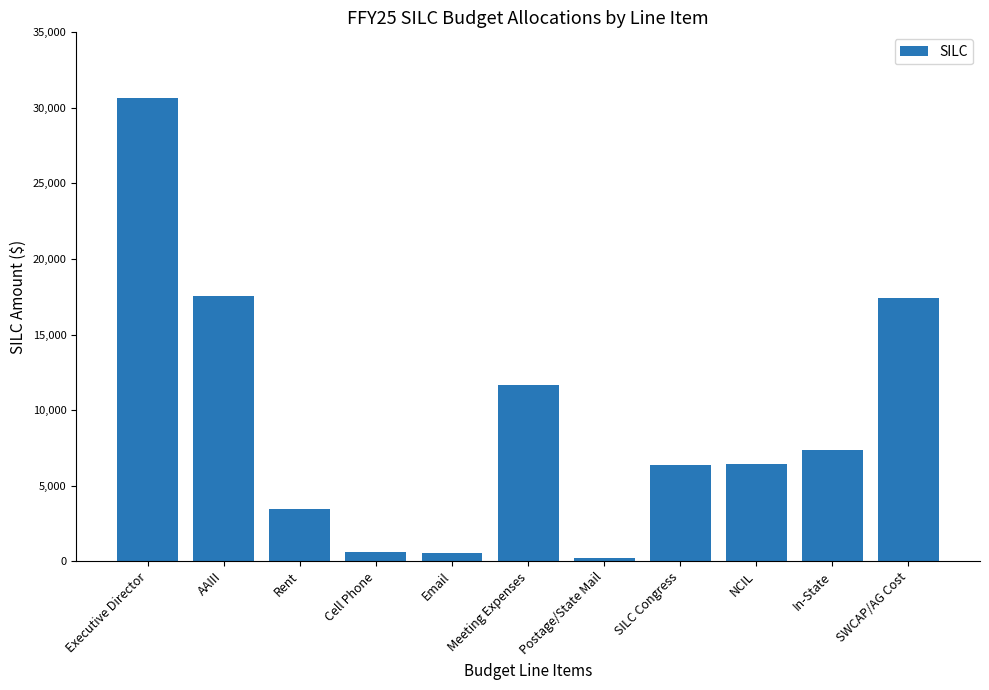

How many data points are less than 6400?

5